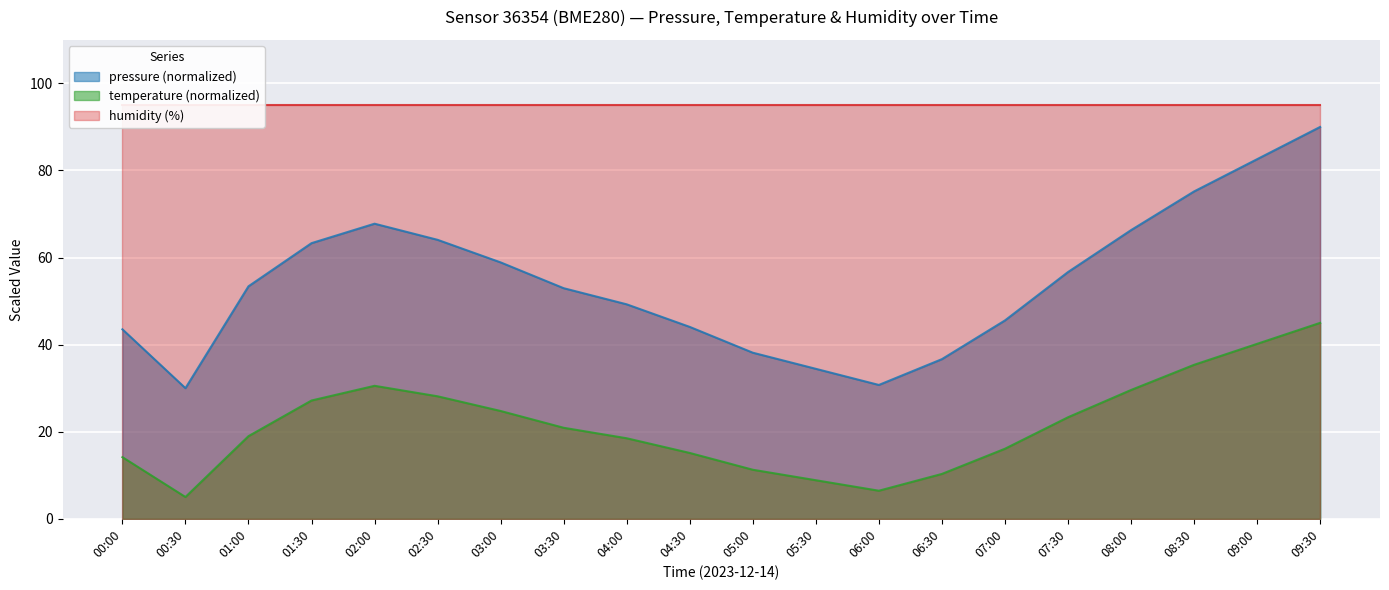

Which series changed the most between 06:30 and 08:30?

pressure